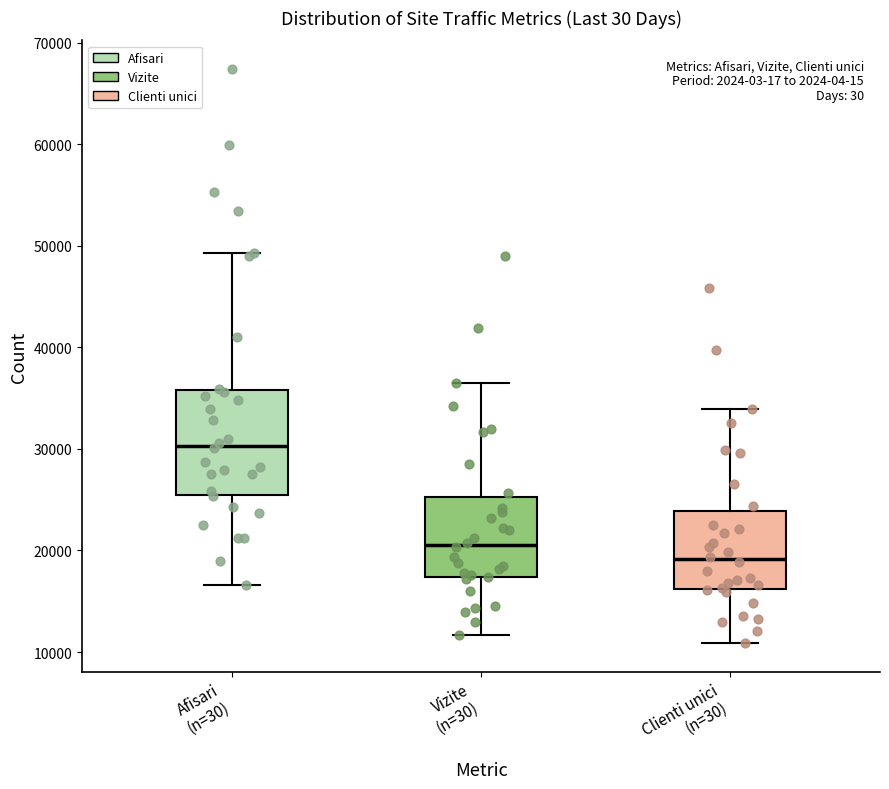

Which box is the tallest, from its lower edge to its upper edge?

Afisari (n=30)